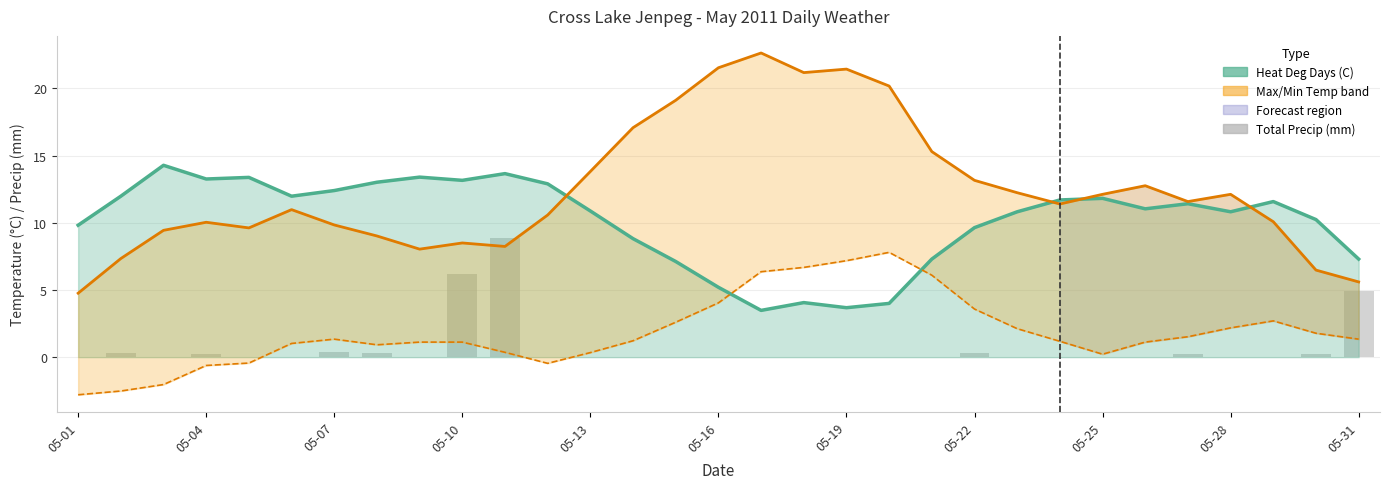

Reading left to right, extract all data points from this chart.

Heat Deg Days (C): 9.8	12.0	14.3	13.3	13.4	12.0	12.4	13.0	13.4	13.2	13.7	12.9	10.9	8.8	7.1	5.2	3.5	4.1	3.7	4.0	7.3	9.6	10.8	11.7	11.8	11.0	11.4	10.8	11.6	10.2	7.3
Max Temp (C): 4.8	7.3	9.4	10.0	9.6	11.0	9.8	9.0	8.0	8.5	8.2	10.6	13.8	17.1	19.1	21.5	22.6	21.2	21.4	20.2	15.3	13.2	12.2	11.4	12.1	12.8	11.6	12.1	10.1	6.5	5.6
Min Temp (C): -2.8	-2.5	-2.0	-0.6	-0.4	1.0	1.3	0.9	1.1	1.1	0.4	-0.5	0.3	1.2	2.6	4.0	6.4	6.7	7.2	7.8	6.1	3.6	2.1	1.2	0.2	1.1	1.5	2.2	2.7	1.8	1.3
Total Precip (mm): 0.0	0.3	0.0	0.2	0.0	0.0	0.4	0.3	0.0	6.2	8.9	0.0	0.0	0.0	0.0	0.0	0.0	0.0	0.0	0.0	0.0	0.3	0.0	0.0	0.0	0.0	0.2	0.0	0.0	0.2	4.9